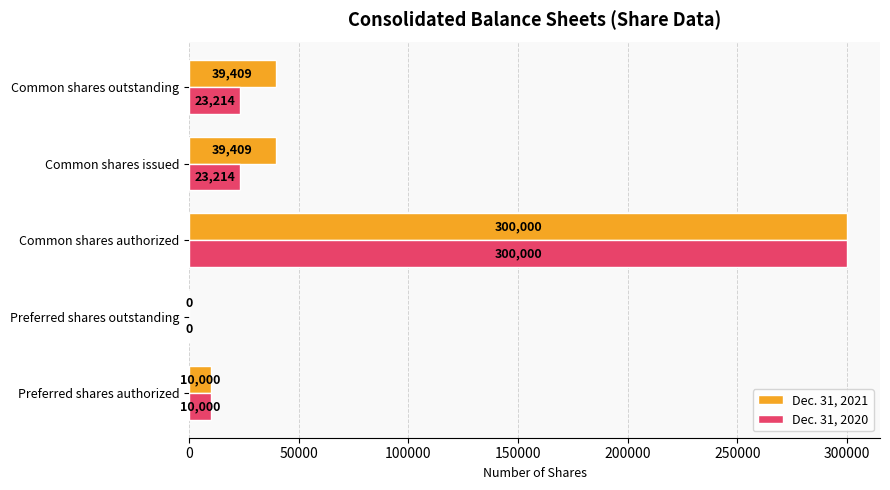

Which series has the largest total across all categories?

Dec. 31, 2021